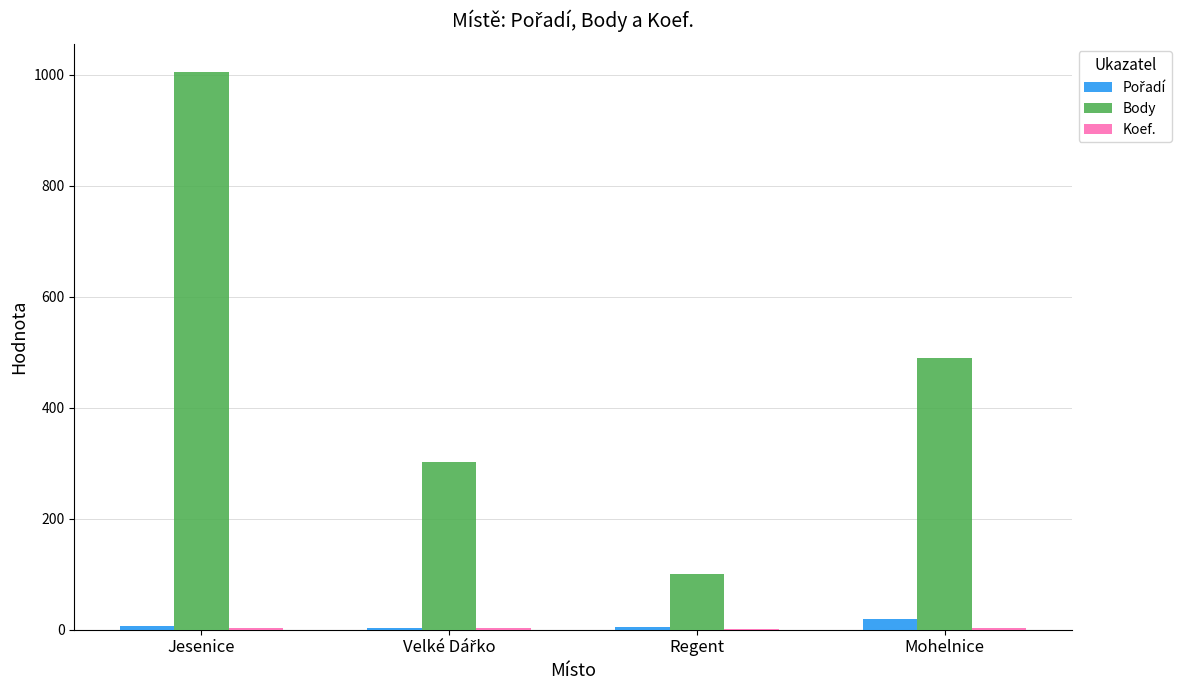

Which series has the largest total across all categories?

Body